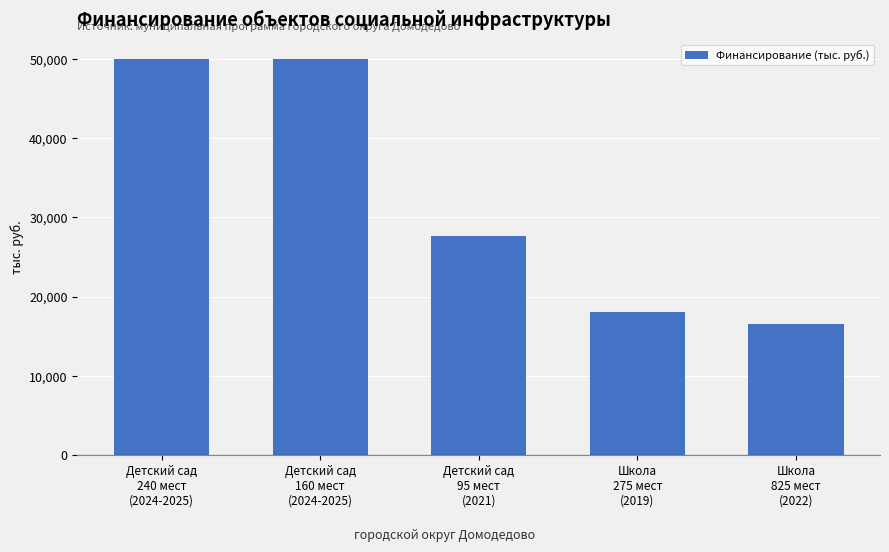

Is it true that the value at Школа
825 мест
(2022) is 16572?

True